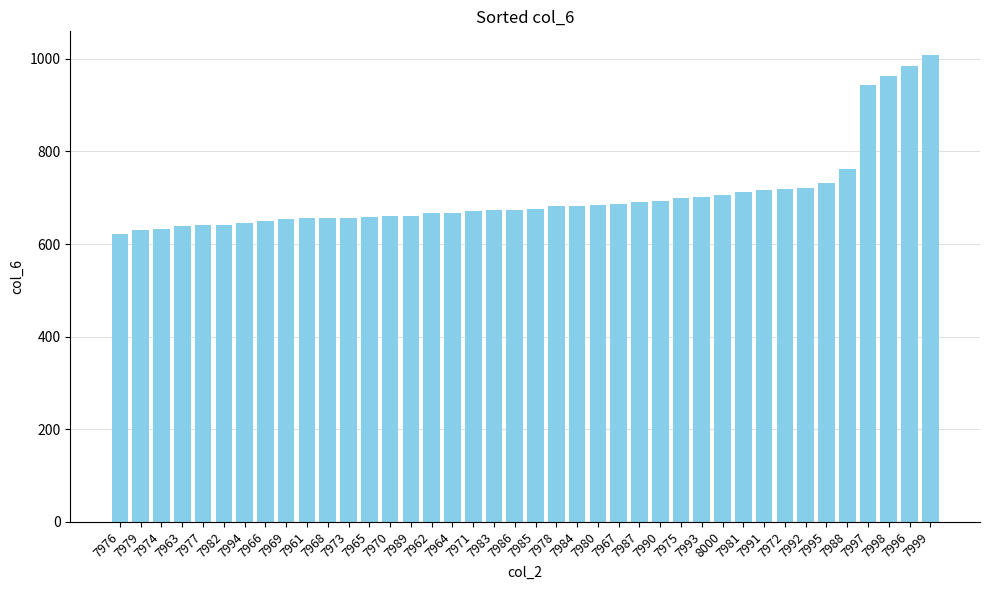

What value does the data have at 7997, to the nearest 10?

940